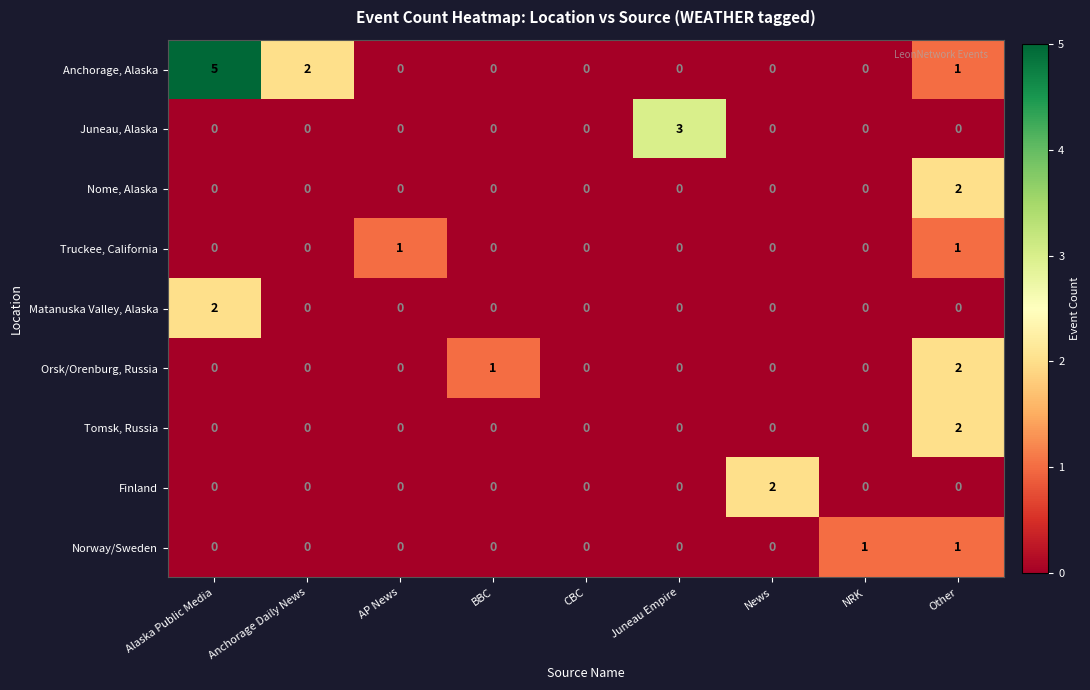

Which label corresponds to the largest value in the chart?

Alaska Public Media